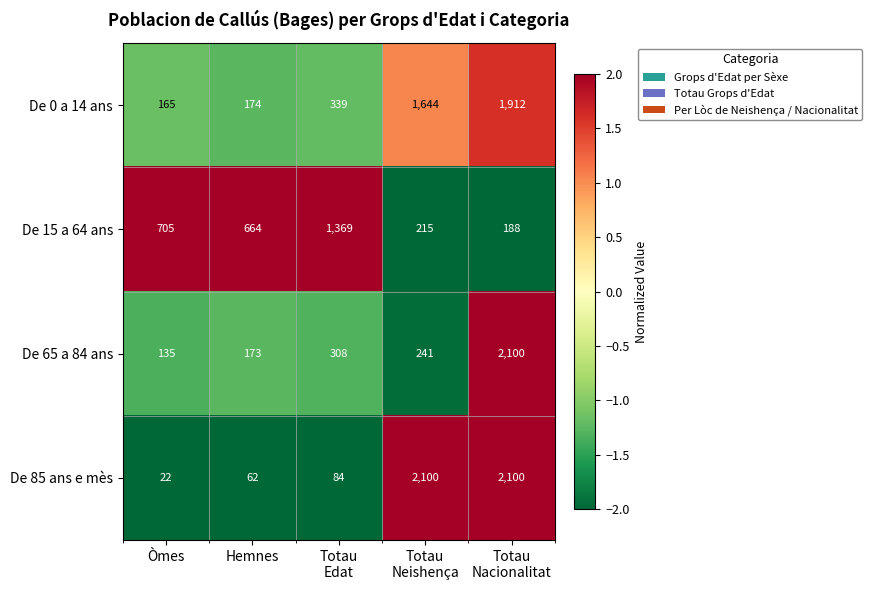

What is the difference between the second highest and second lowest values in the De 0 a 14 ans series?

1470